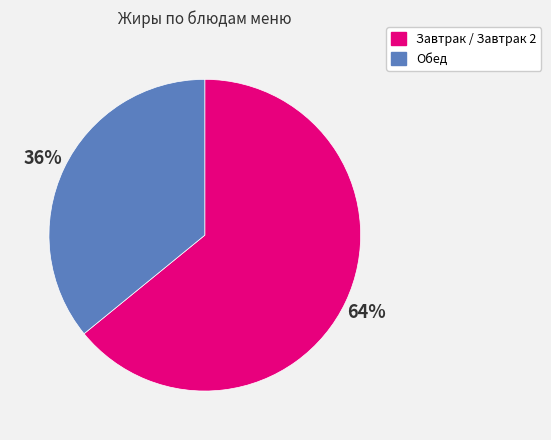

Does any single category account for the majority?

Yes